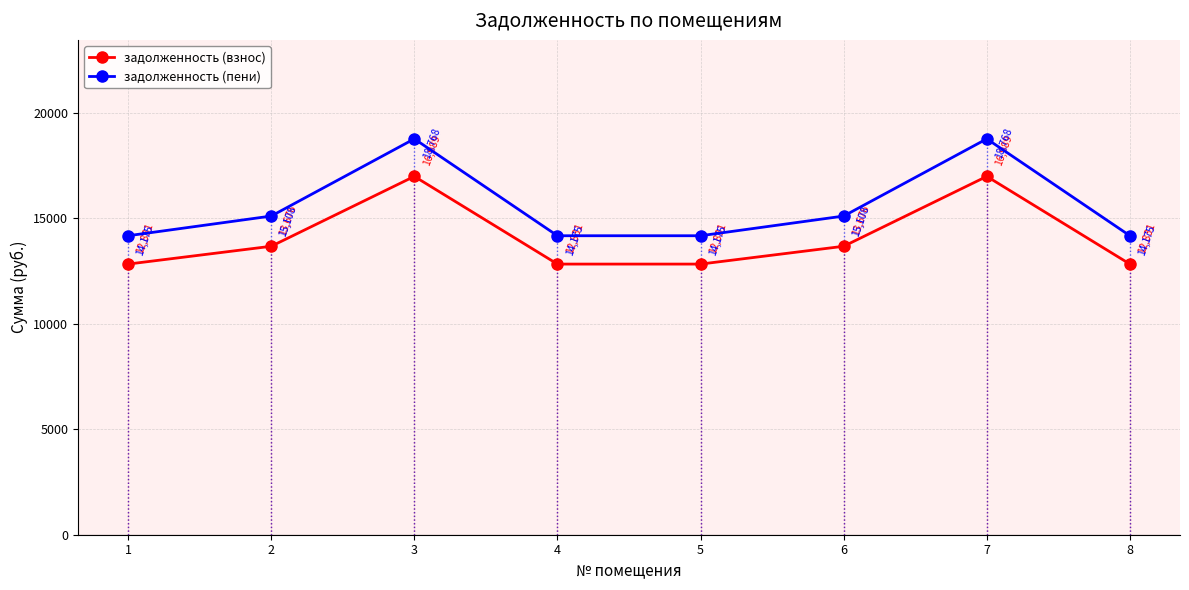

True or false: задолженность (взнос) and задолженность (пени) cross at least once.

False